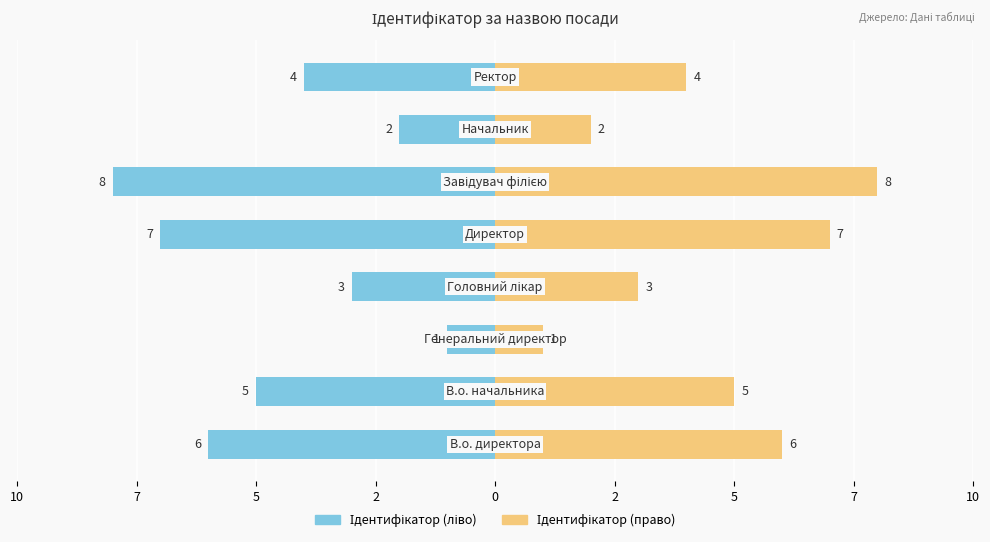

How many data points in Ідентифікатор (ліво) are less than -4?

4